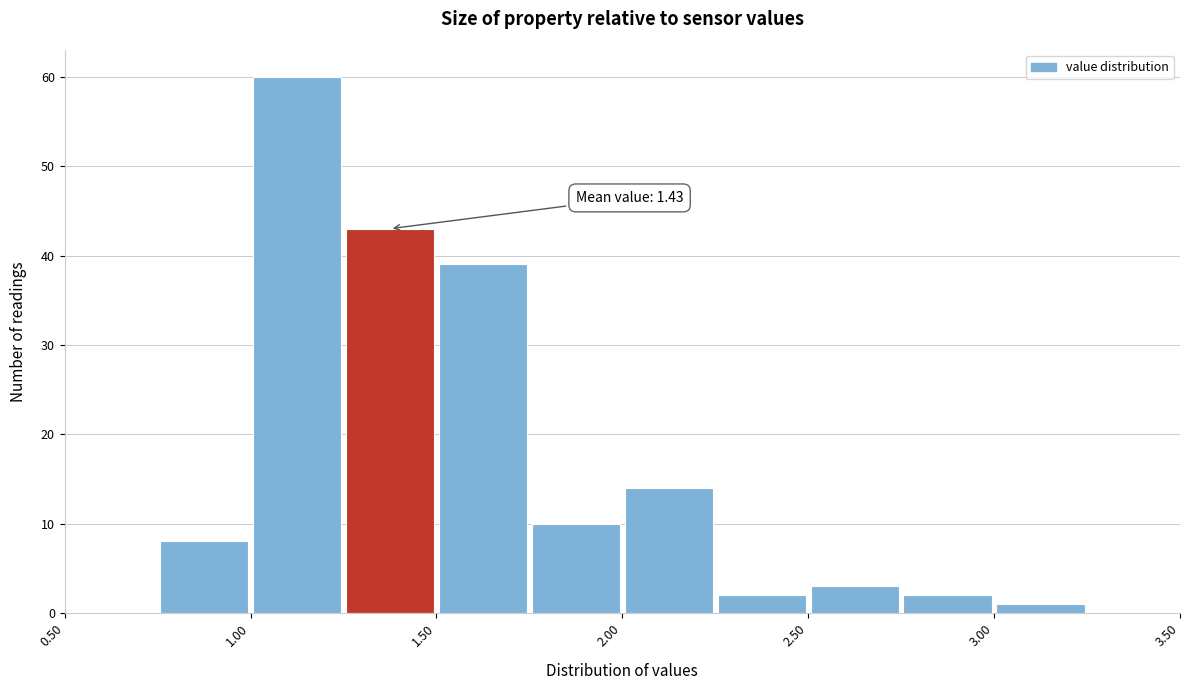

Over which range of the x-axis is the bar tallest?

1.00 to 1.25